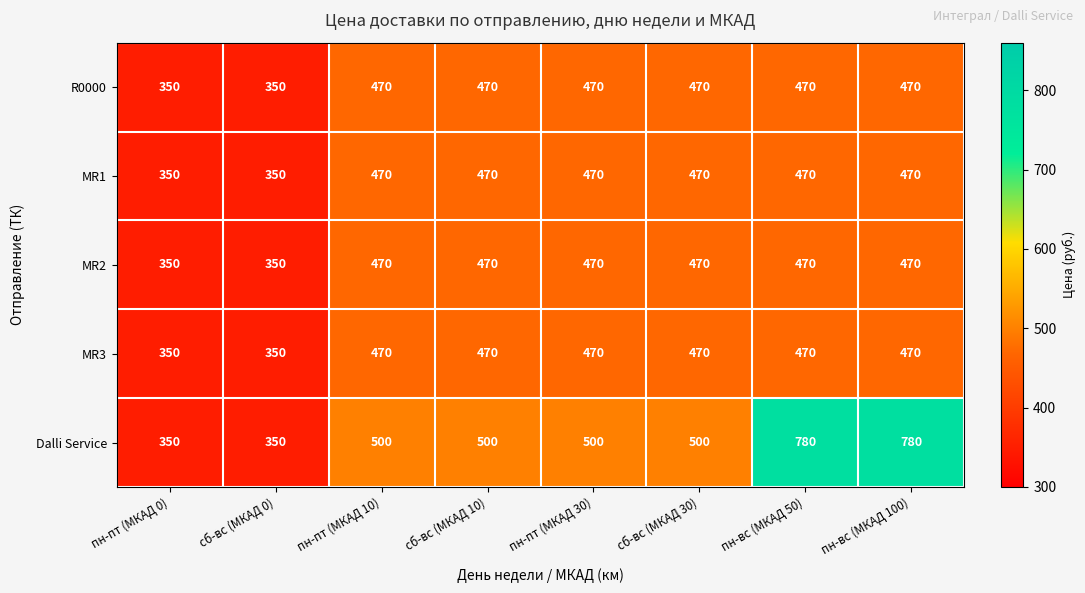

Read the R0000 value at пн-вс (МКАД 50), to the nearest 10.

470